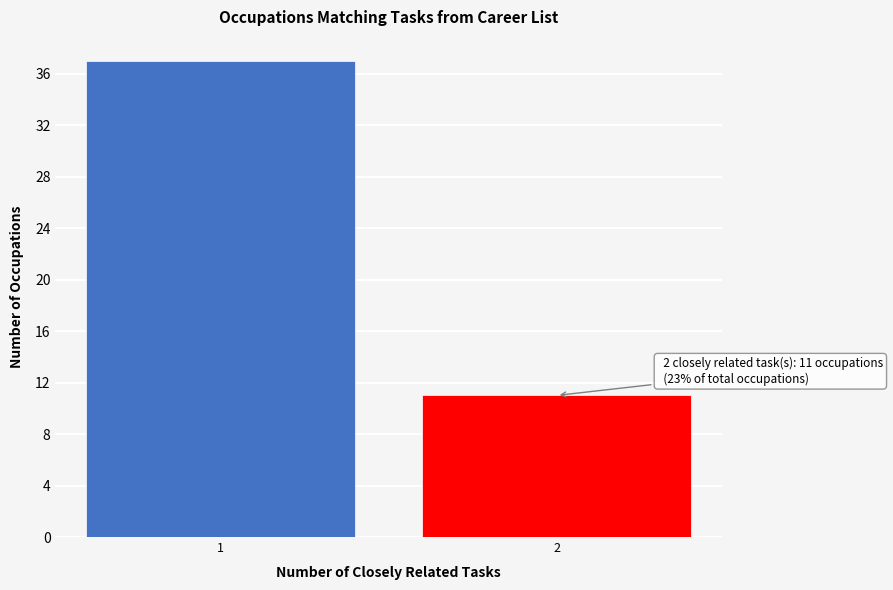

Reading left to right, extract all data points from this chart.

37	11